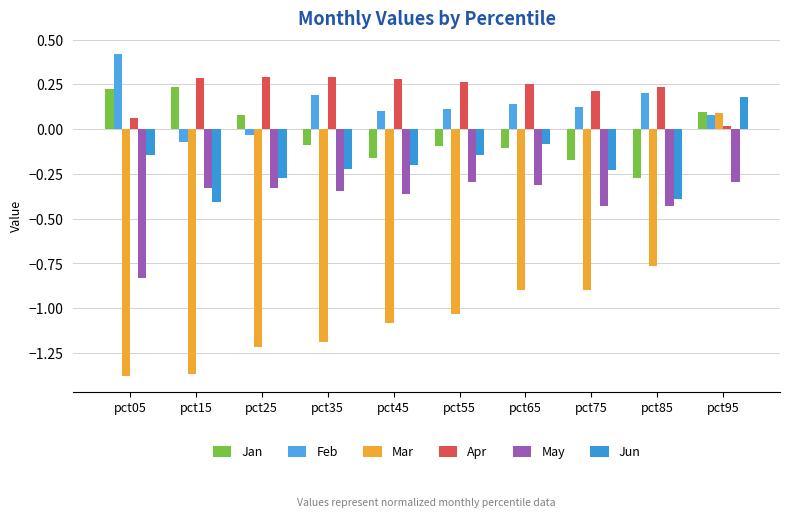

Rank the categories by Mar value from highest to lowest.

pct95, pct85, pct65, pct75, pct55, pct45, pct35, pct25, pct15, pct05